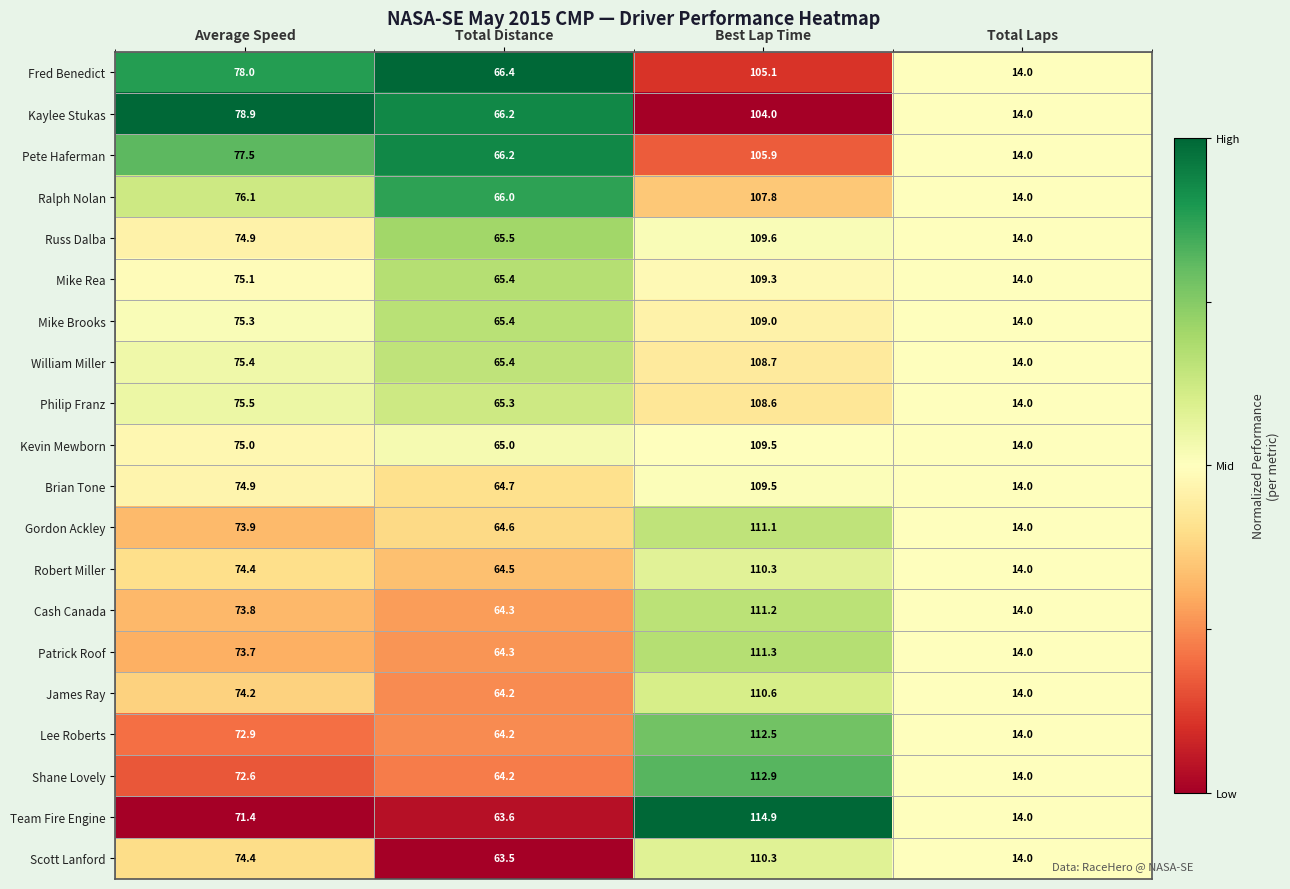

The Fred Benedict series shows 3.7 at Total Laps. True or false?

False